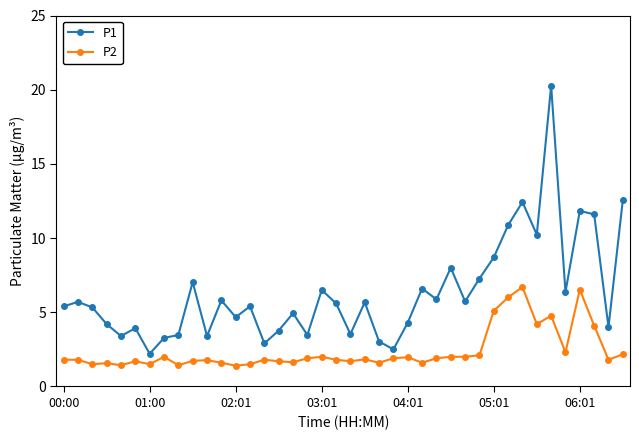

What is the minimum value for P2?

1.4